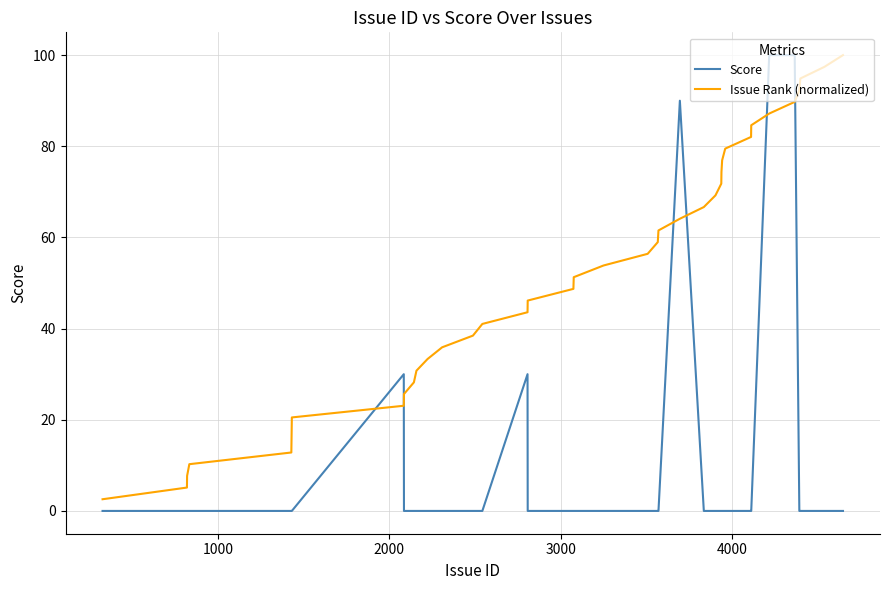

True or false: Score and Issue Rank (normalized) intersect in this chart.

True